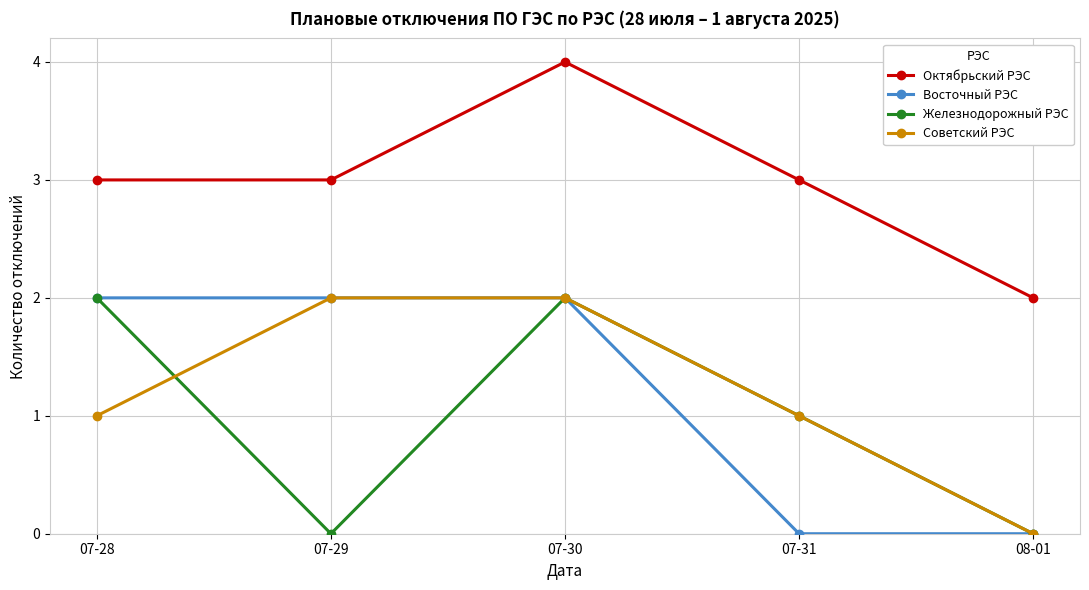

Reading left to right, what are all the values shown in this chart?

Октябрьский РЭС: 07-28=3	07-29=3	07-30=4	07-31=3	08-01=2
Восточный РЭС: 07-28=2	07-29=2	07-30=2	07-31=0	08-01=0
Железнодорожный РЭС: 07-28=2	07-29=0	07-30=2	07-31=1	08-01=0
Советский РЭС: 07-28=1	07-29=2	07-30=2	07-31=1	08-01=0